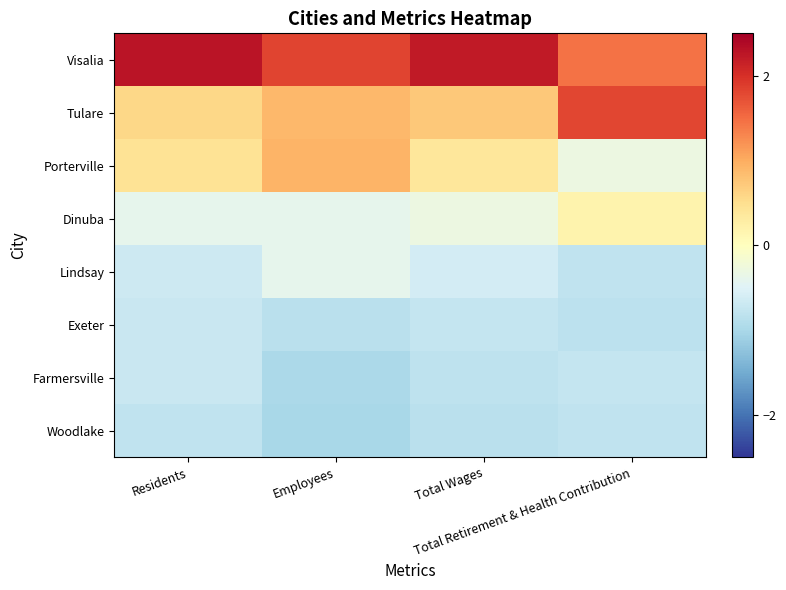

Reading left to right, list all the values displayed in this chart.

Visalia: Residents=2.3	Employees=1.8	Total Wages=2.2	Total Retirement & Health Contribution=1.5
Tulare: Residents=0.6	Employees=0.9	Total Wages=0.7	Total Retirement & Health Contribution=1.8
Porterville: Residents=0.4	Employees=0.9	Total Wages=0.4	Total Retirement & Health Contribution=-0.3
Dinuba: Residents=-0.4	Employees=-0.4	Total Wages=-0.3	Total Retirement & Health Contribution=0.2
Lindsay: Residents=-0.7	Employees=-0.4	Total Wages=-0.6	Total Retirement & Health Contribution=-0.8
Exeter: Residents=-0.7	Employees=-0.9	Total Wages=-0.8	Total Retirement & Health Contribution=-0.8
Farmersville: Residents=-0.7	Employees=-1.0	Total Wages=-0.8	Total Retirement & Health Contribution=-0.7
Woodlake: Residents=-0.8	Employees=-1.0	Total Wages=-0.8	Total Retirement & Health Contribution=-0.8